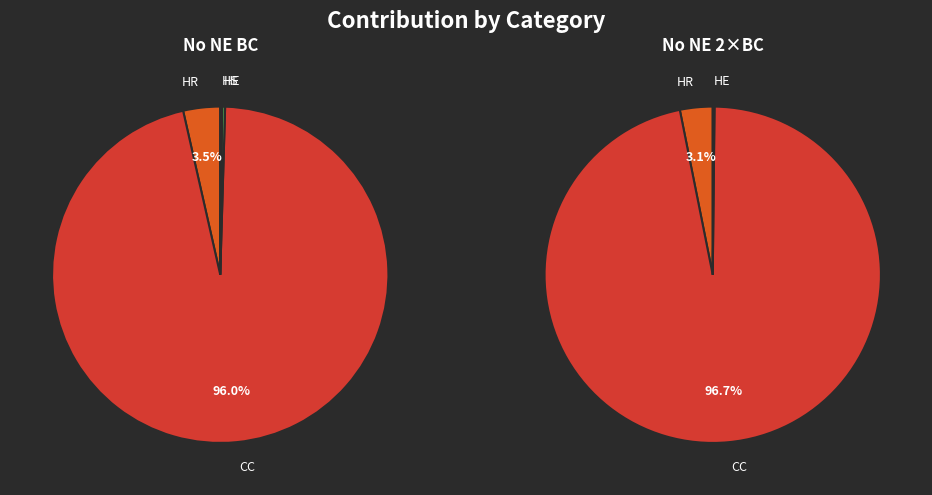

How many segments does this pie chart have?

5